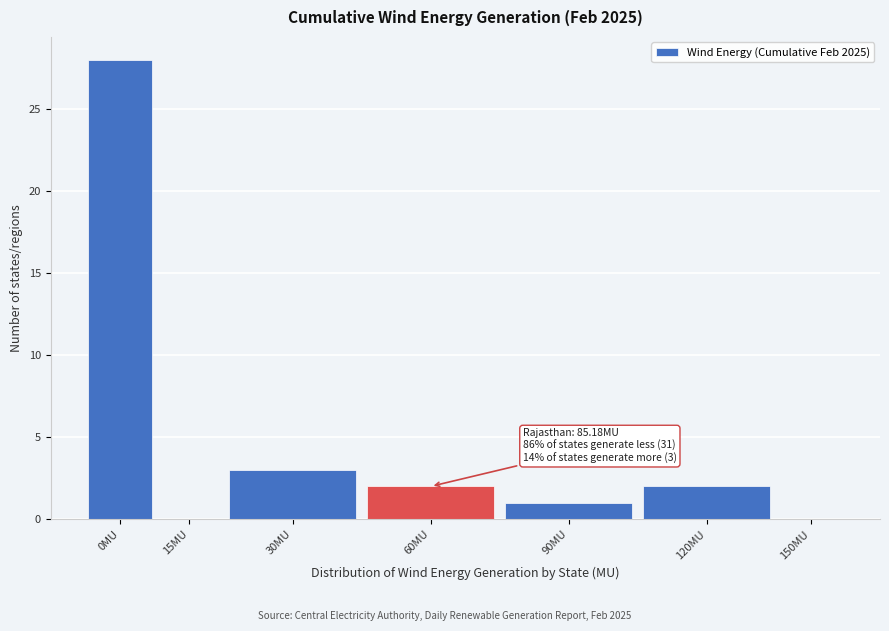

Reading left to right, transcribe all the data shown in this chart.

0MU=28	15MU=0	30MU=3	60MU=2	90MU=1	120MU=2	150MU=0